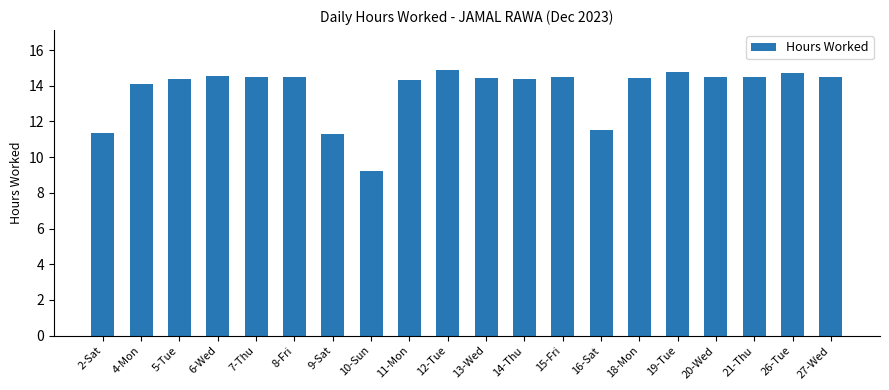

Which category has the lowest value across all series?

10-Sun